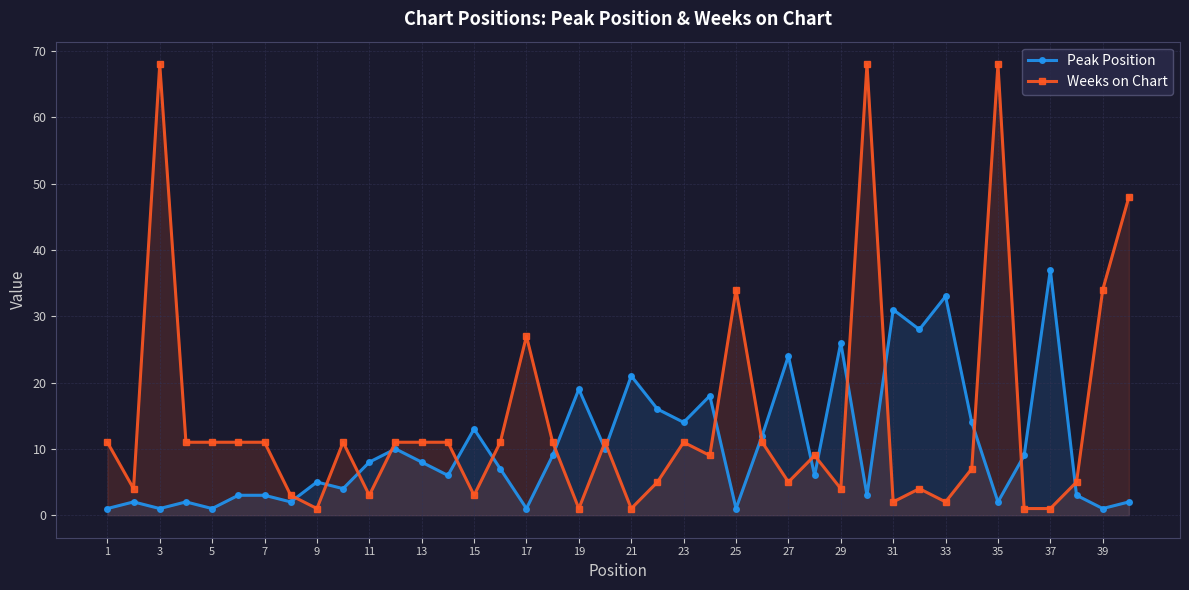

At which label does Peak Position reach its peak?

37